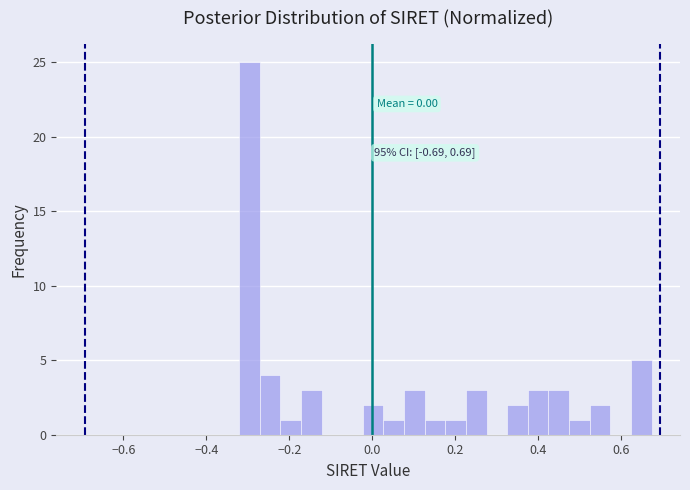

Around what value on the x-axis is the tallest bar? Give the approximate position of its centre, as read against the axis.

-0.30